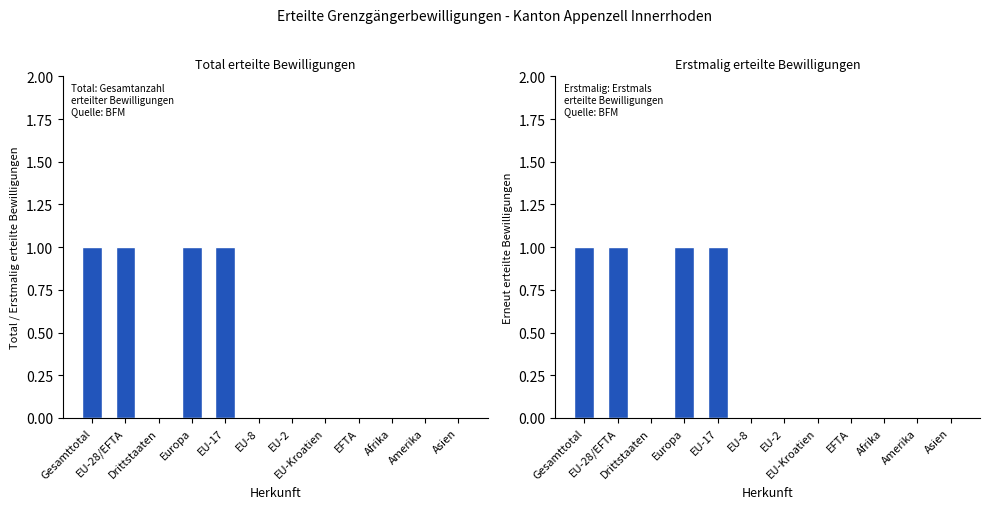

What is the value of the Erstmalig Total bar at the 2nd from the left?

1